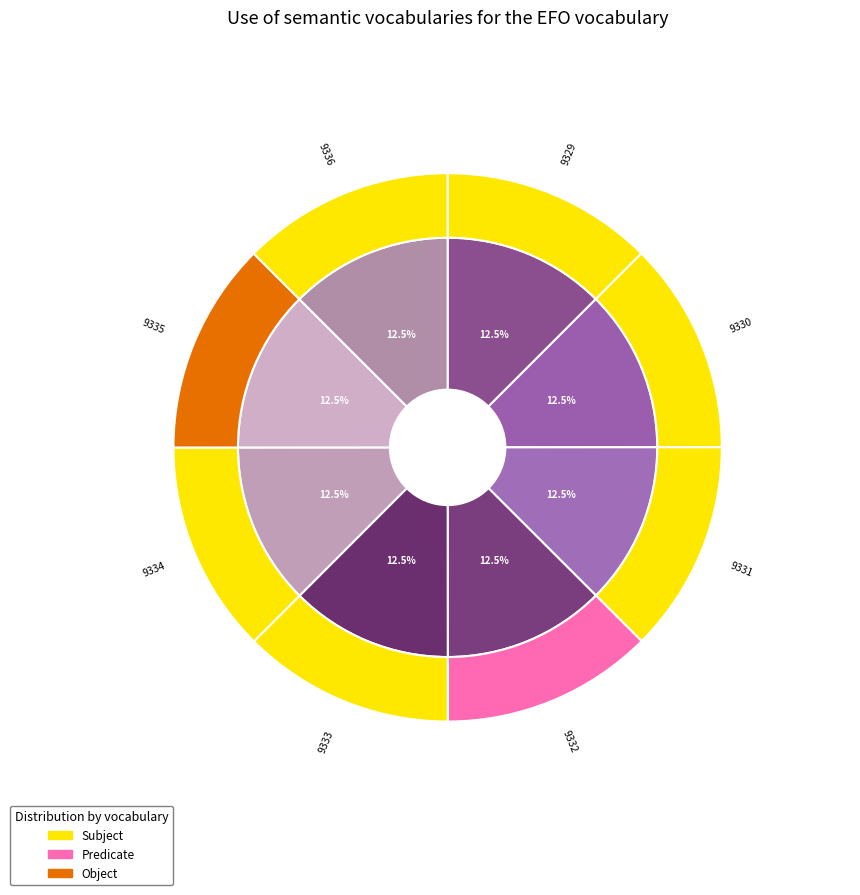

Count the number of slices in the pie.

8